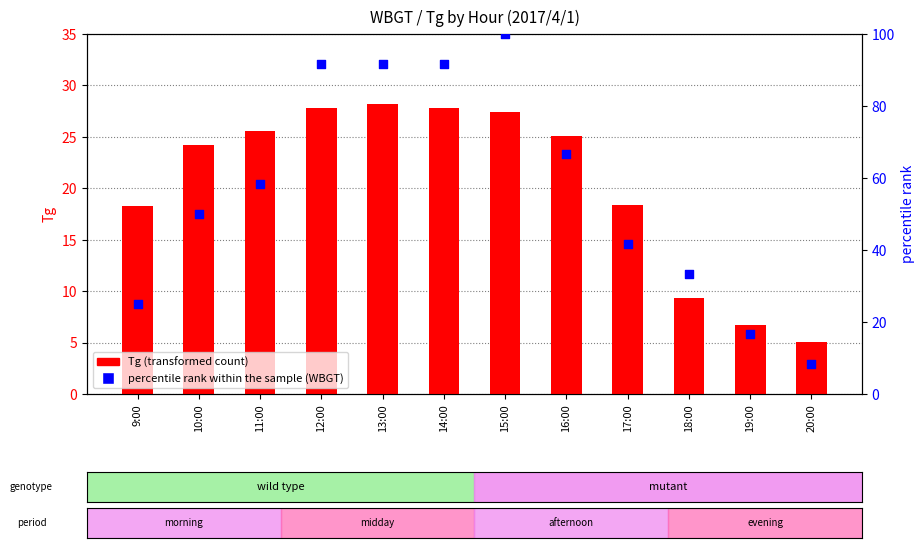

What is the total value across all series at 16:00?

91.8